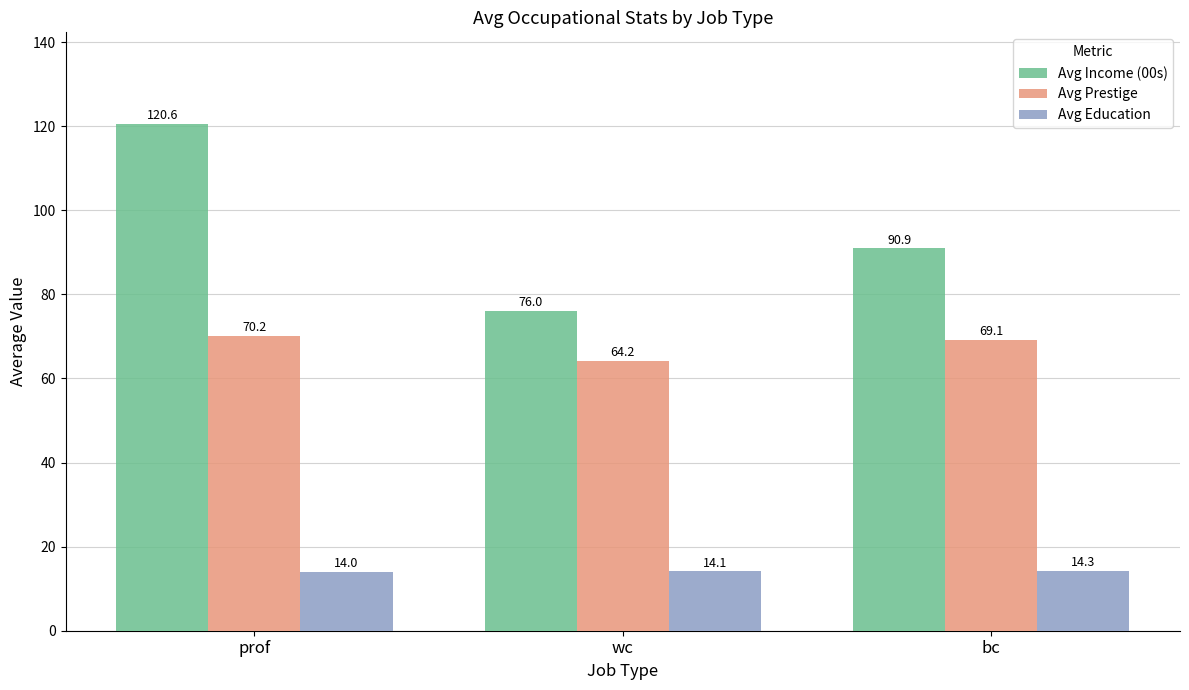

Is the value of Avg Education at bc greater than the value of Avg Prestige at prof?

No